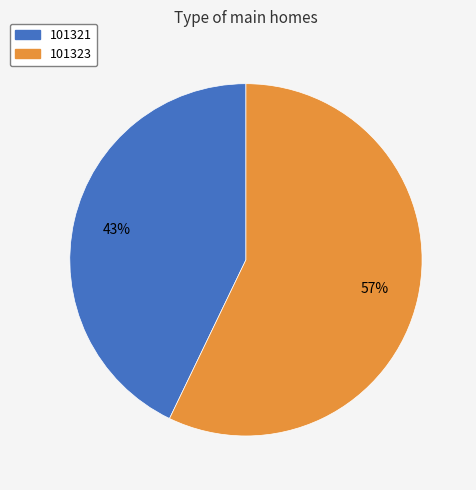

Does 101323 account for over 50% of the chart?

Yes